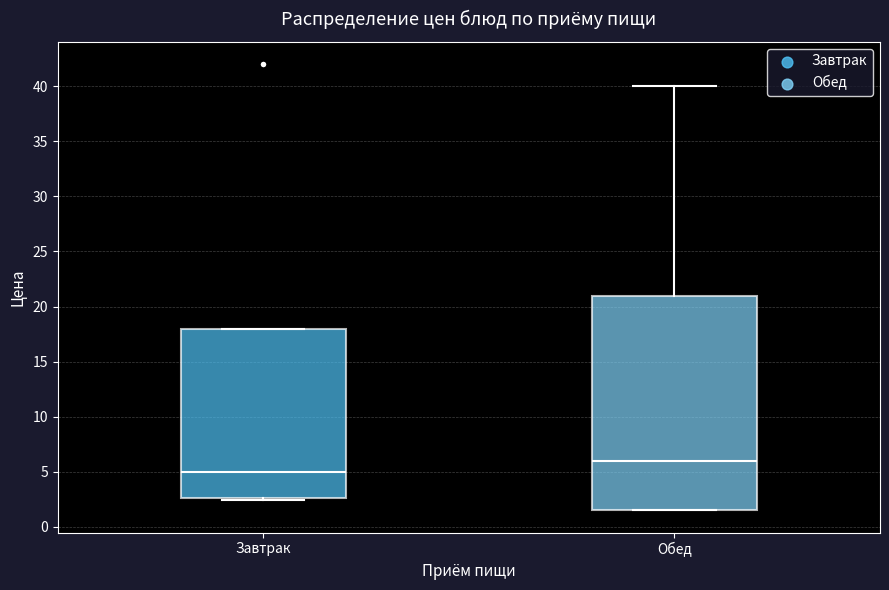

Which box's median line is the lowest?

Завтрак